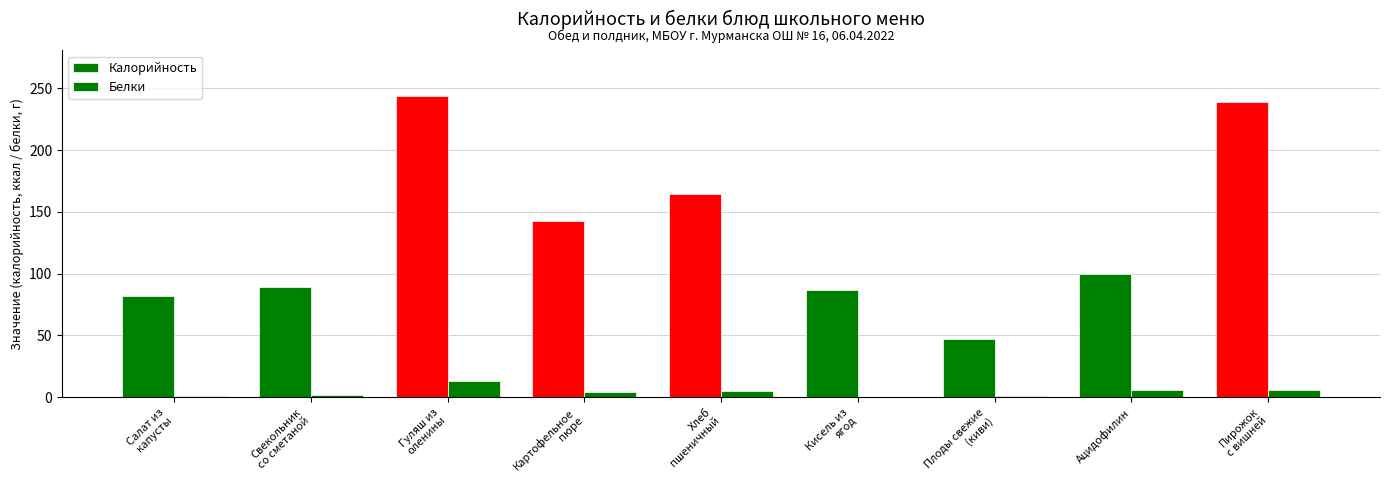

The Белки series shows 5.8 at Ацидофилин. True or false?

True